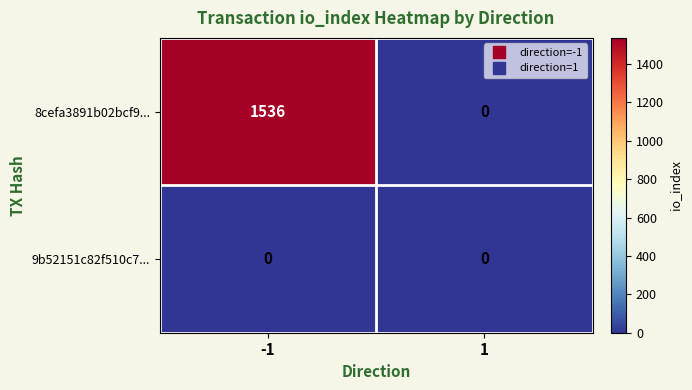

Reading left to right, list all the values displayed in this chart.

8cefa3891b02bcf9...: 1536	0
9b52151c82f510c7...: 0	0